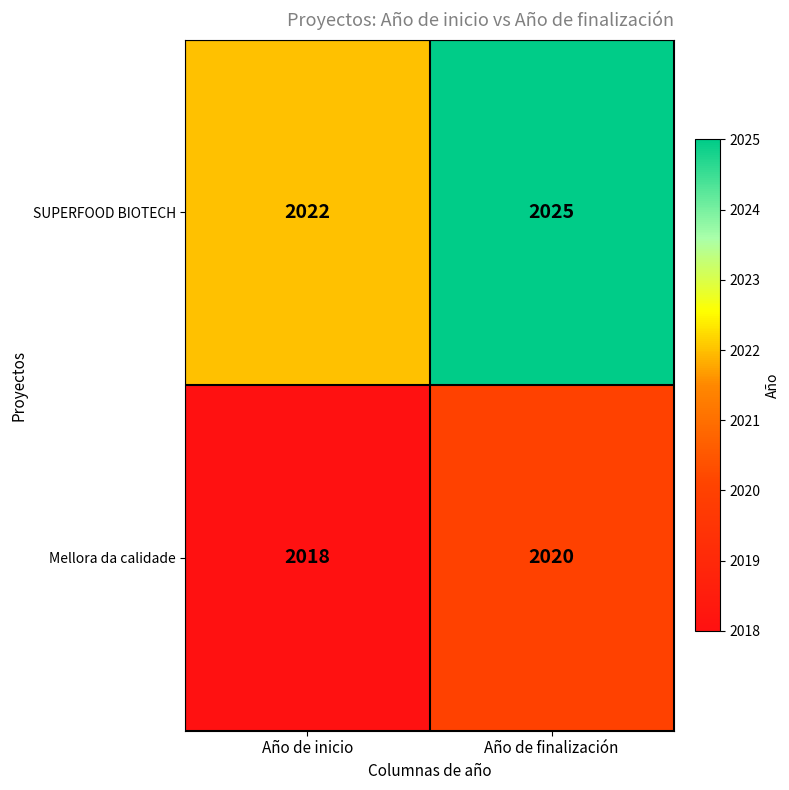

What is the sum of all Mellora da calidade values?

4038